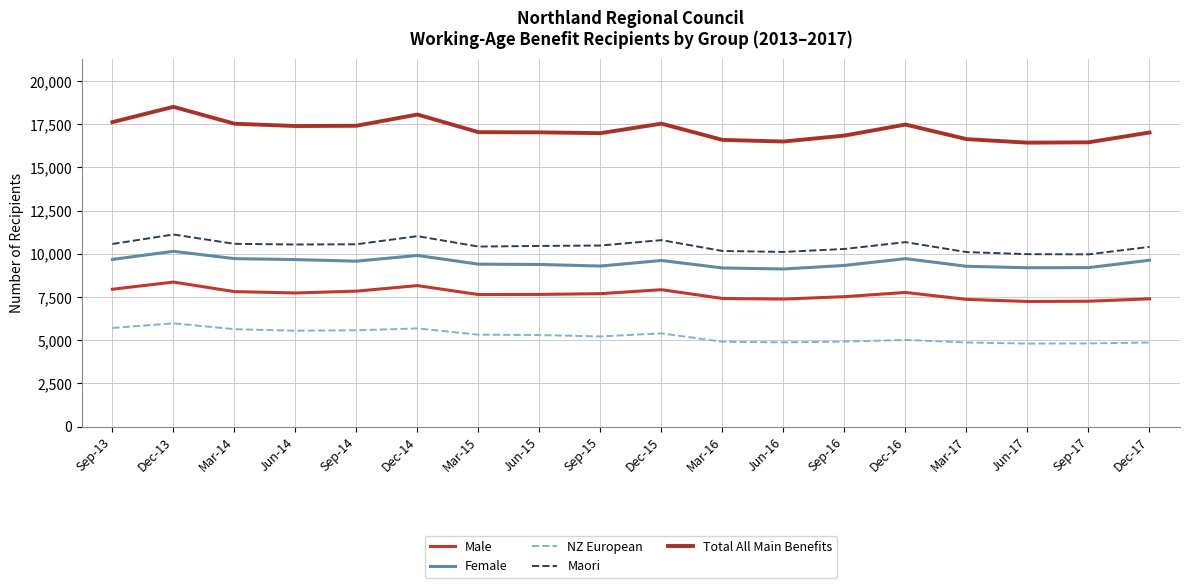

What is the total value across all series at Jun-14?

50859